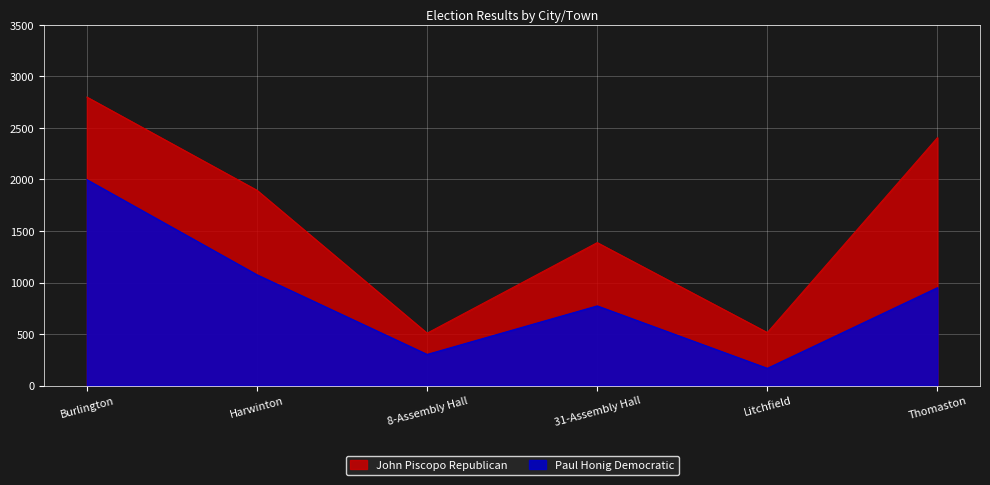

Which has a higher value, Thomaston or 31-Assembly Hall?

Thomaston